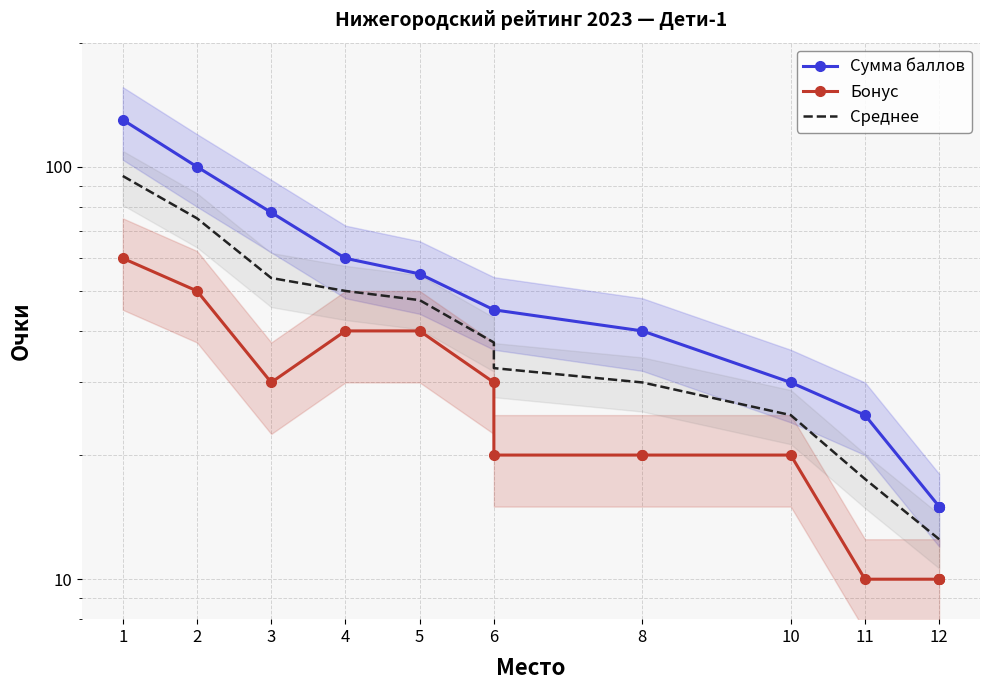

How many lines are shown in the chart?

3